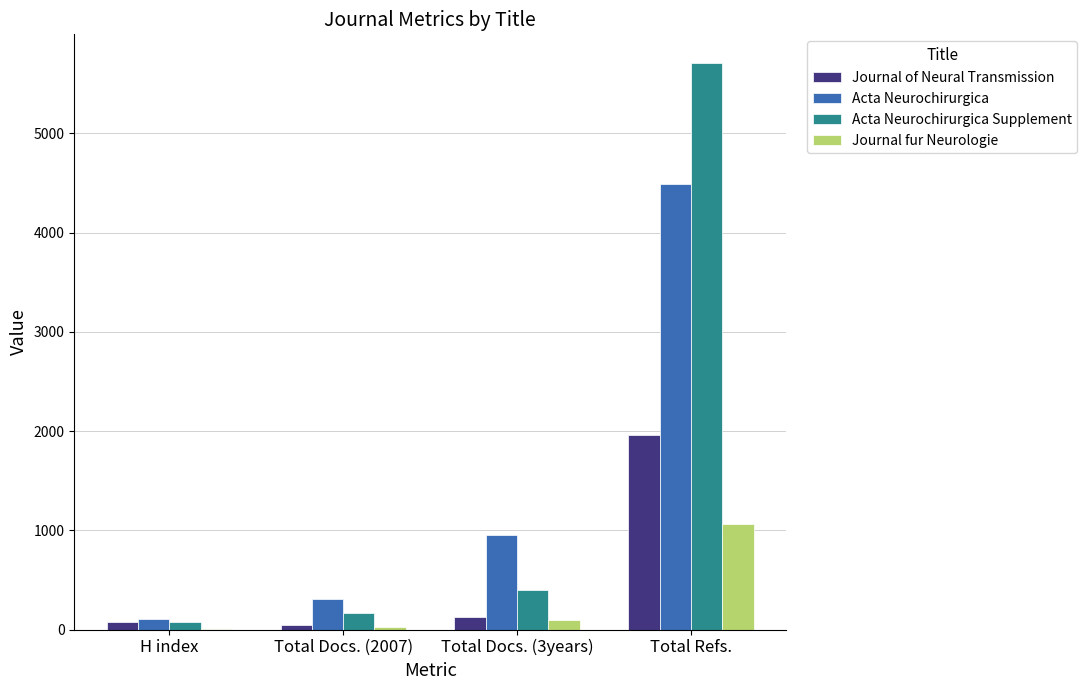

How many data points does each series have?

4